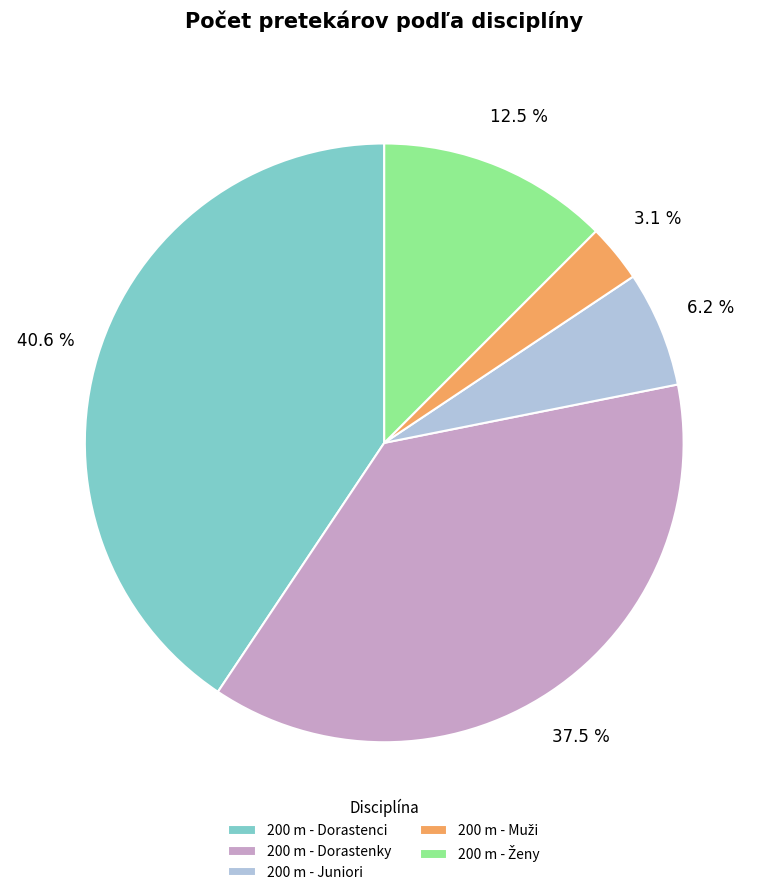

Combined, do 200 m - Dorastenci and 200 m - Juniori account for over 50%?

No